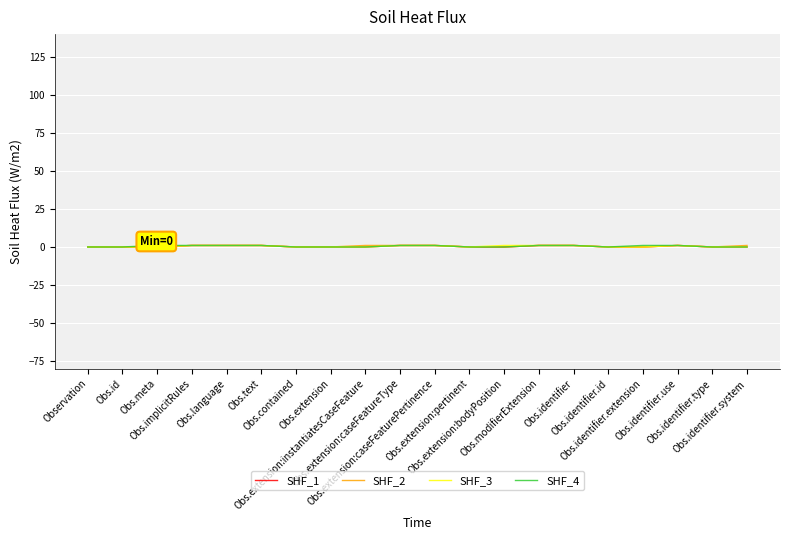

Does the chart have visible grid lines?

Yes